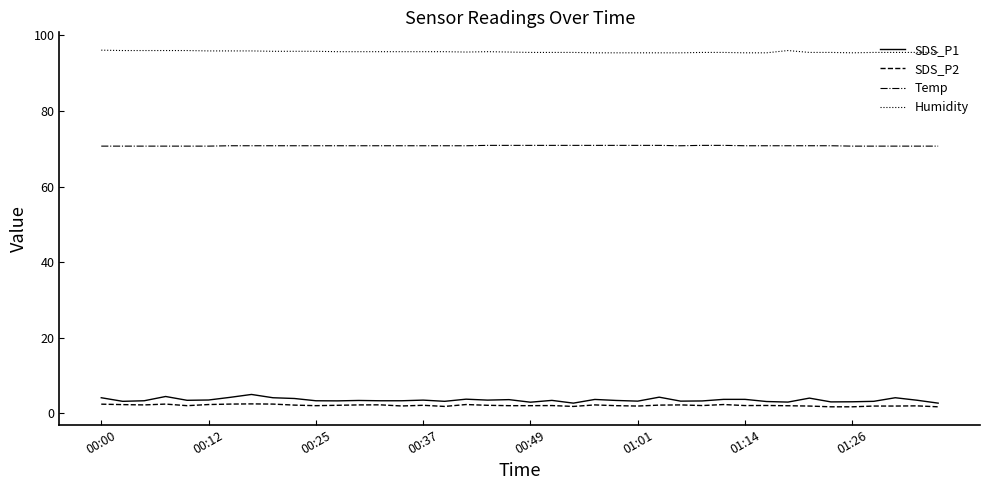

Which series has the widest spread of values?

SDS_P1